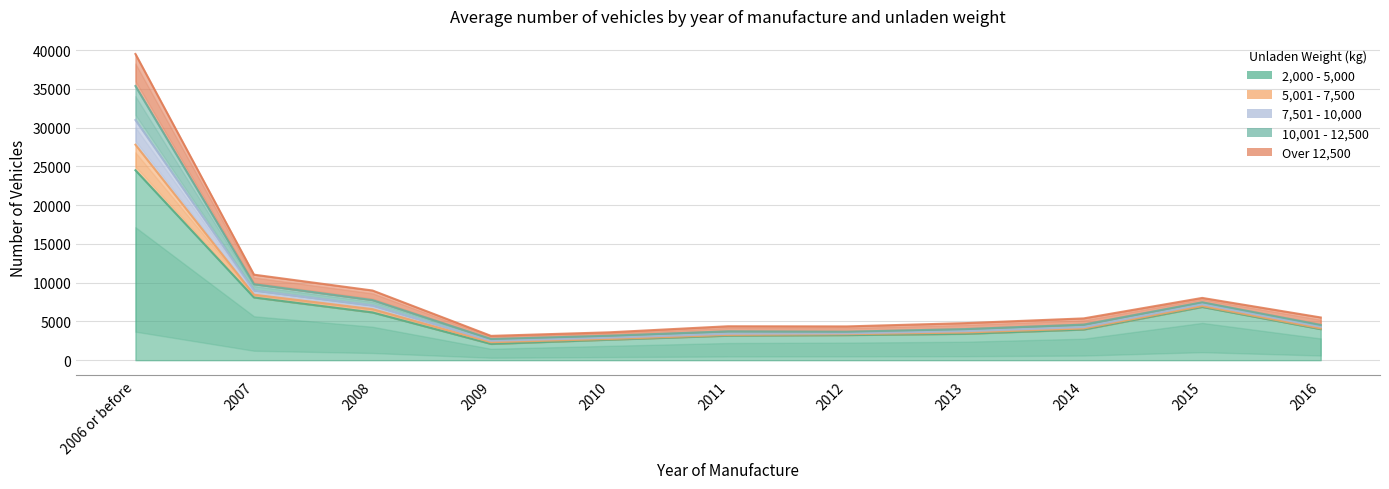

What position from the left is 2008?

3